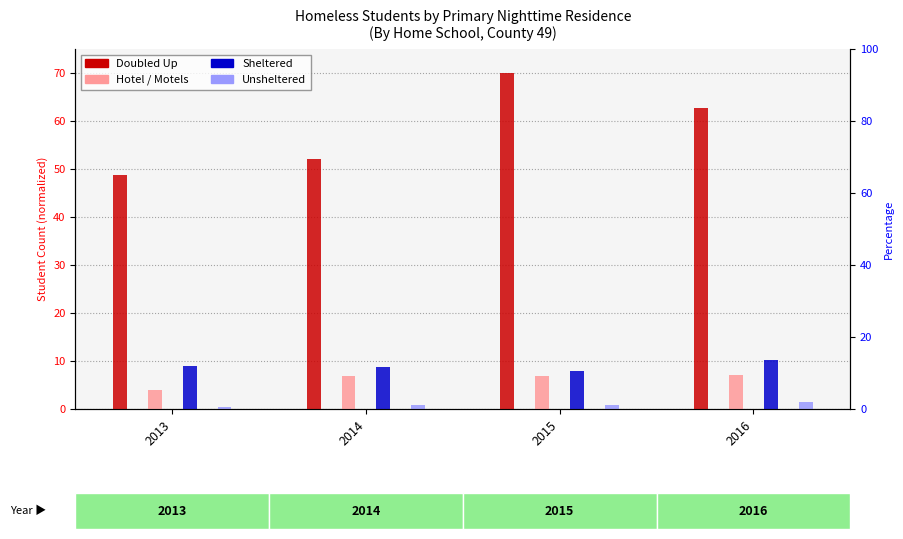

Reading right to left, list all the values displayed in this chart.

Doubled Up: 62.8	70.0	52.0	48.8
Hotel / Motels: 7.1	7.0	6.9	4.0
Sheltered: 10.1	8.0	8.7	9.1
Unsheltered: 1.5	0.9	0.8	0.3